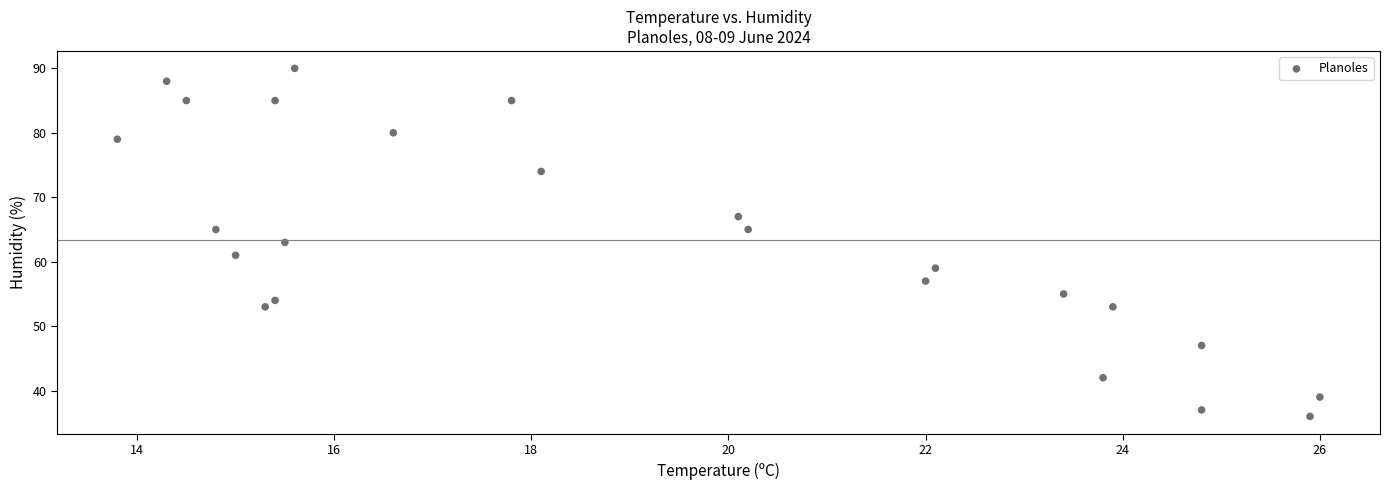

What is the range of Y values (max minus min)?

54